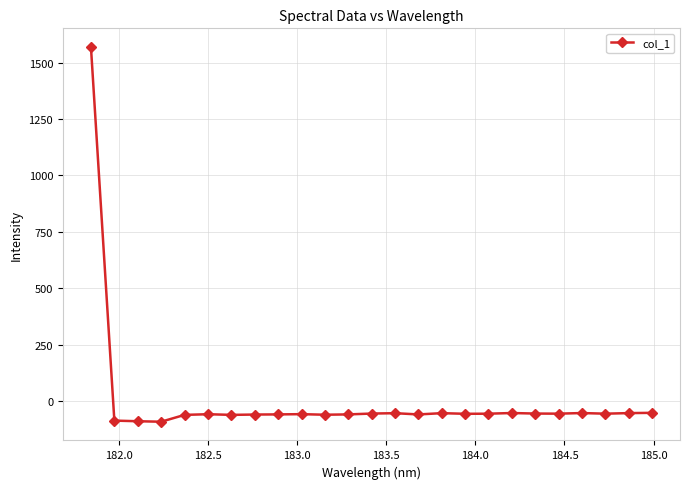

What is the value of the 1st point from the left?

1569.5